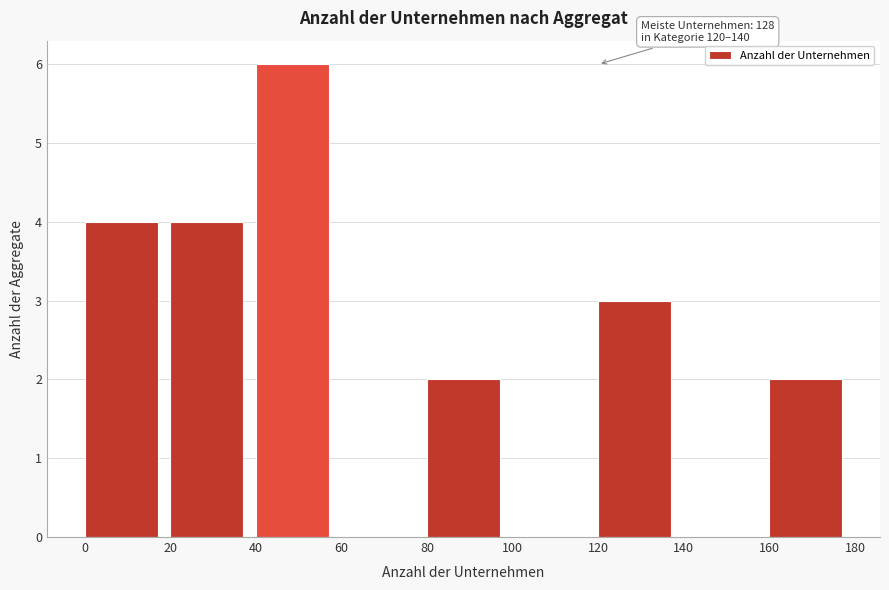

Over which range of the x-axis is the bar tallest?

40 to 60